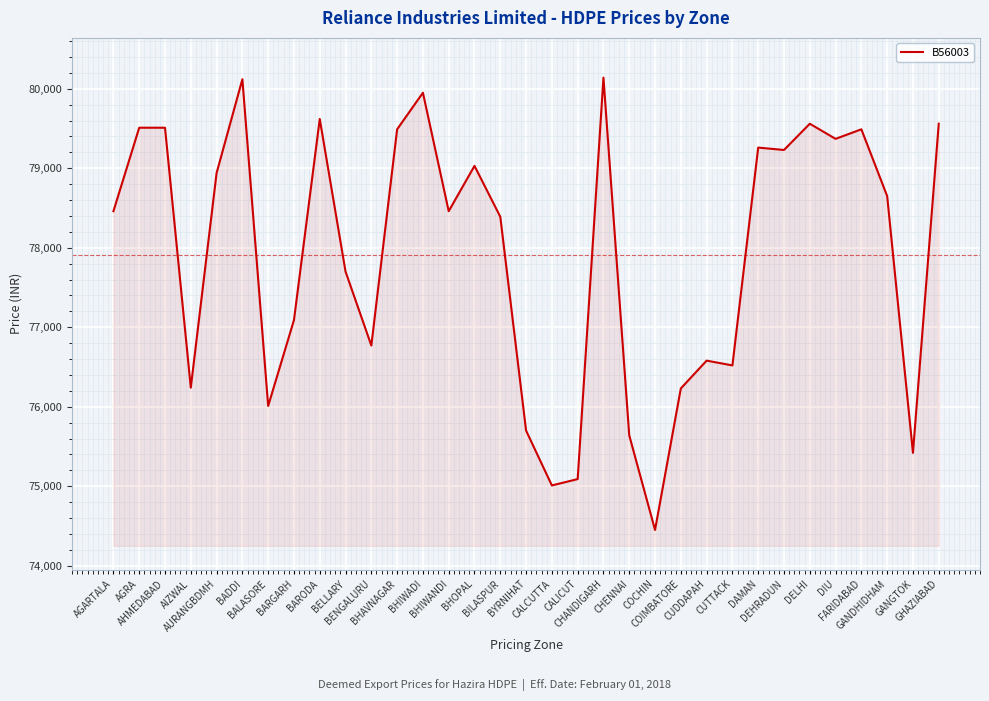

The value at AGRA is 114989. True or false?

False